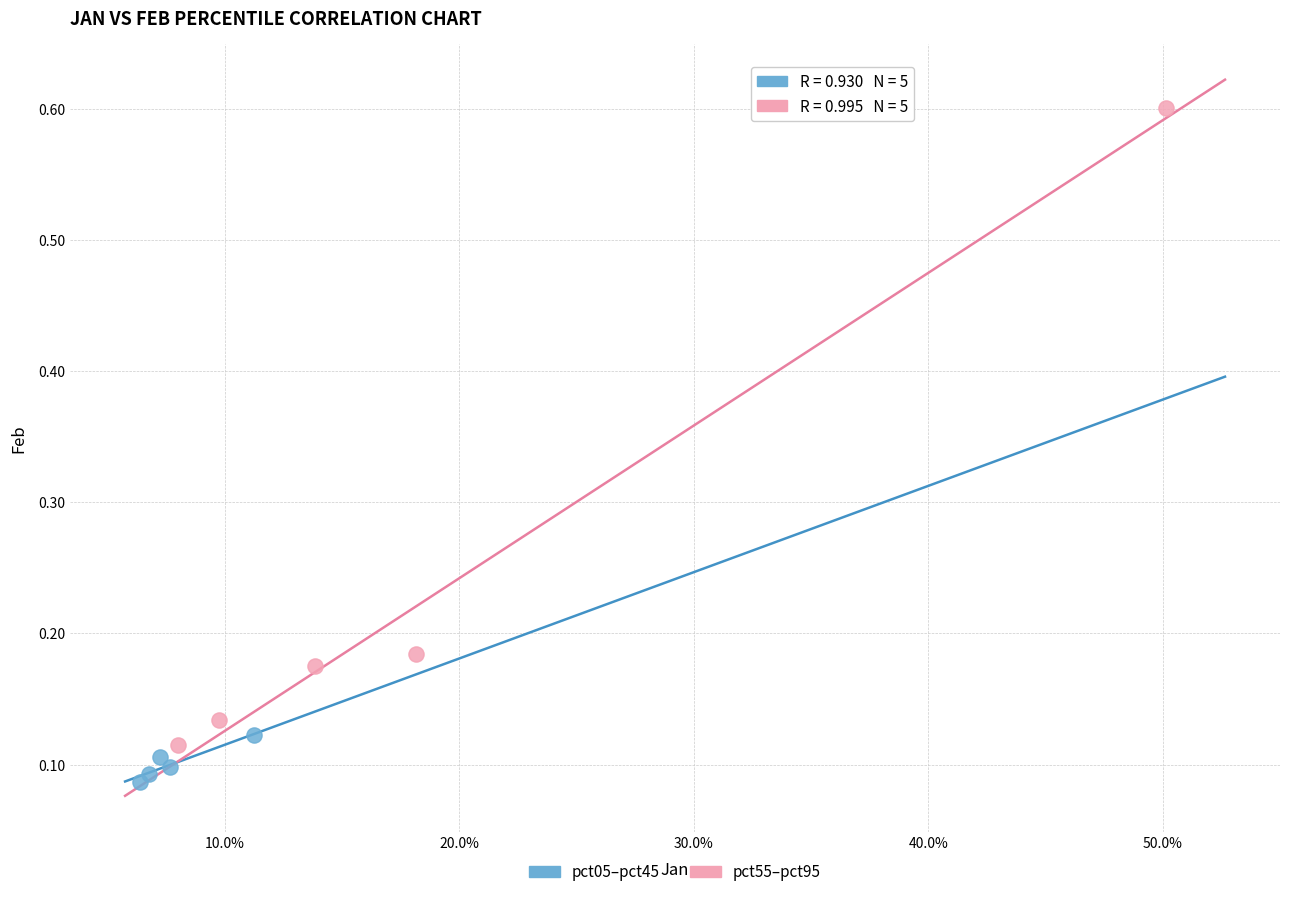

Which series reaches the maximum Y coordinate?

pct55–pct95